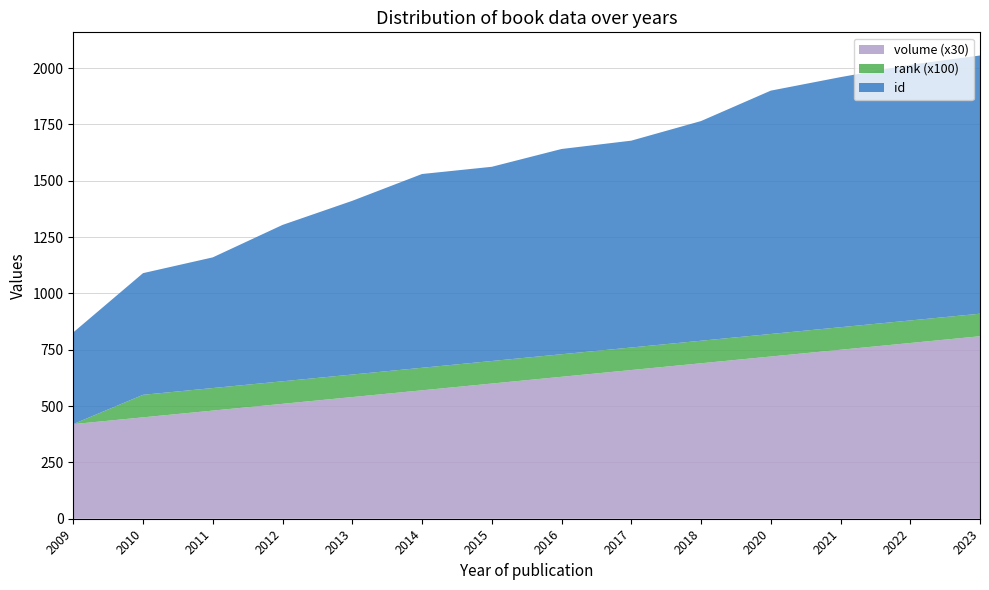

Reading right to left, list all the values displayed in this chart.

id: 2011=580	2016=911	2012=694	2009=407	2010=540	2013=771	2014=860	2015=862	2017=918	2018=975	2020=1080	2021=1110	2022=1135	2023=1146
rank: 2011=1	2016=1	2012=1	2009=0	2010=1	2013=1	2014=1	2015=1	2017=1	2018=1	2020=1	2021=1	2022=1	2023=1
volume: 2011=16	2016=21	2012=17	2009=14	2010=15	2013=18	2014=19	2015=20	2017=22	2018=23	2020=24	2021=25	2022=26	2023=27